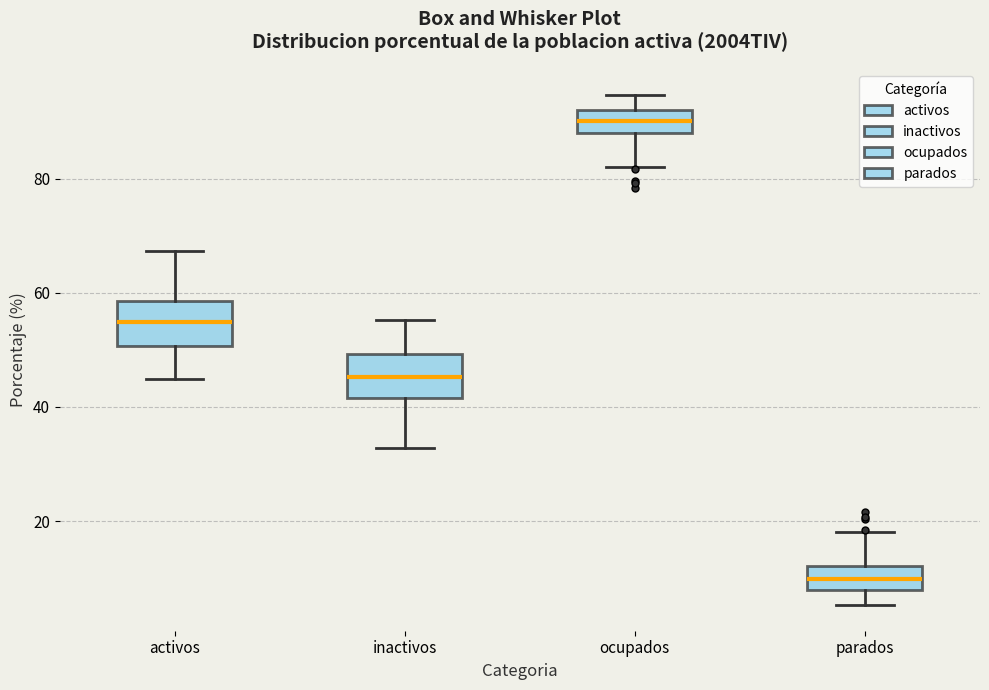

Which box has the lowest median line?

parados